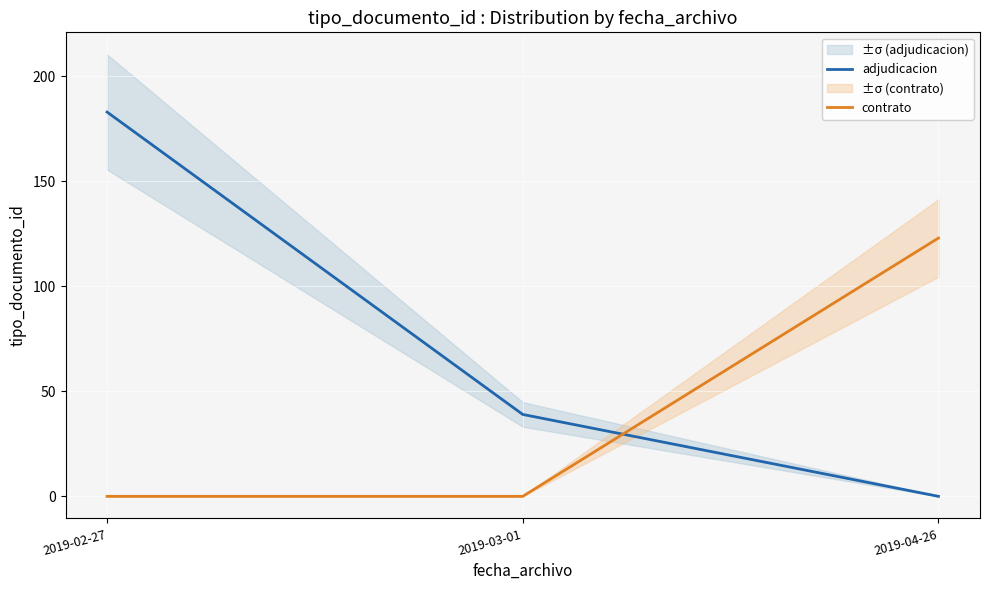

At which category is the sum across all series the highest?

2019-02-27